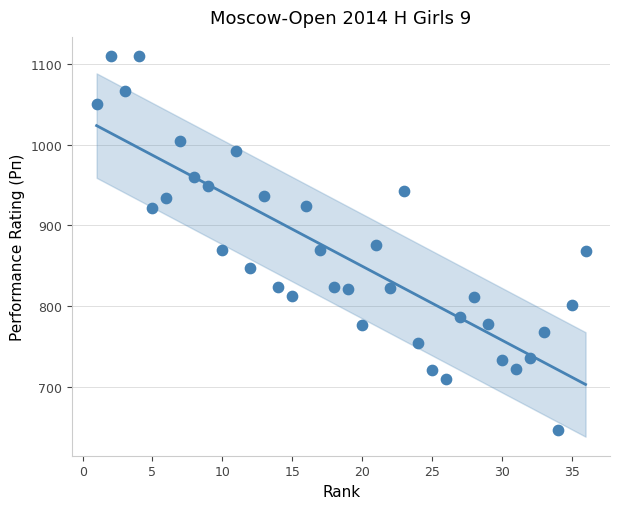

What is the range of Y values (max minus min)?

464